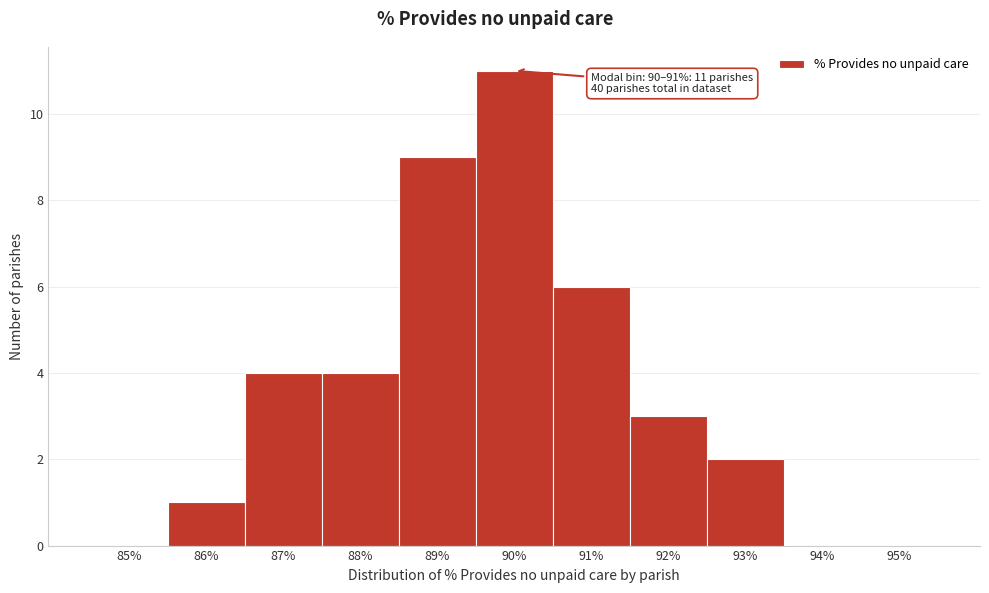

Reading left to right, transcribe all the data shown in this chart.

85%=0	86%=1	87%=4	88%=4	89%=9	90%=11	91%=6	92%=3	93%=2	94%=0	95%=0